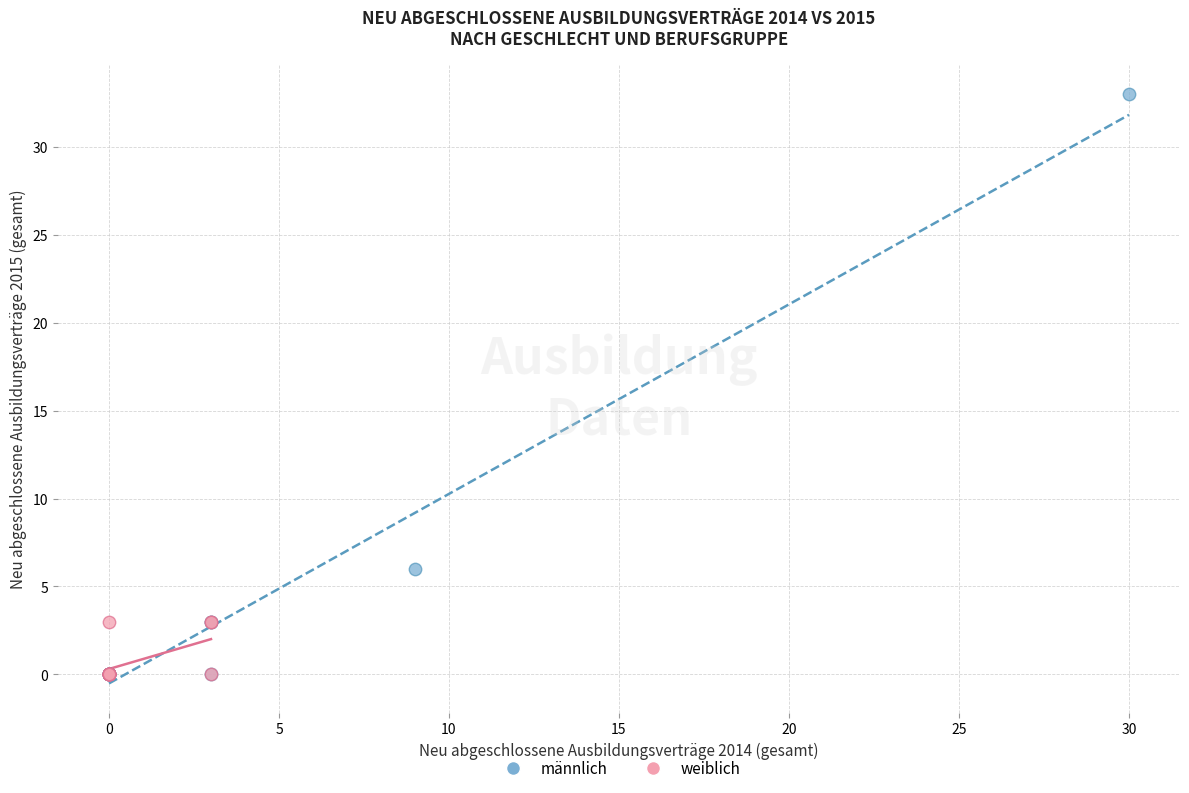

Which series contains the highest Y value?

männlich